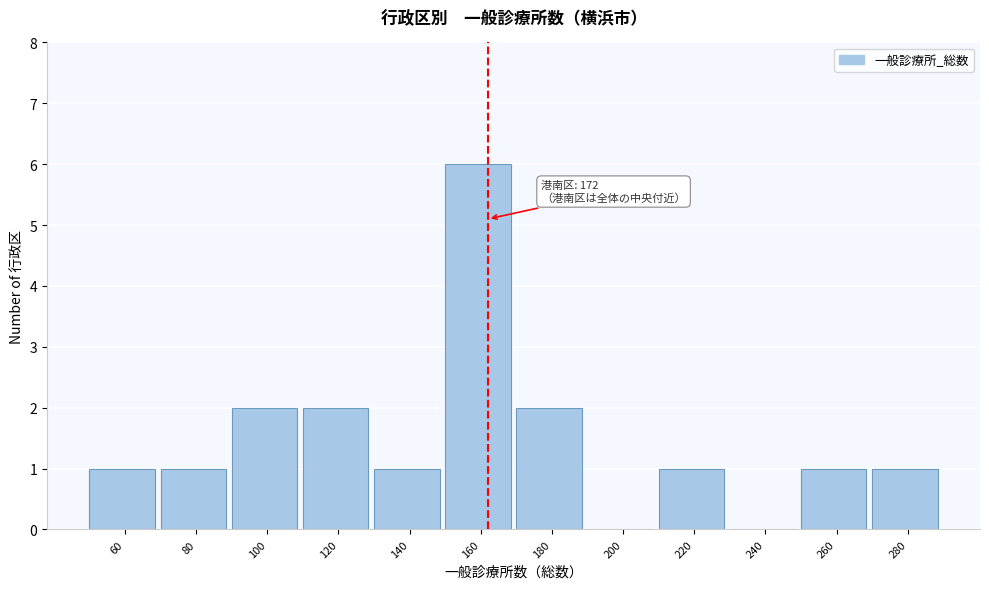

Reading left to right, transcribe all the data shown in this chart.

60=1	80=1	100=2	120=2	140=1	160=6	180=2	200=0	220=1	240=0	260=1	280=1